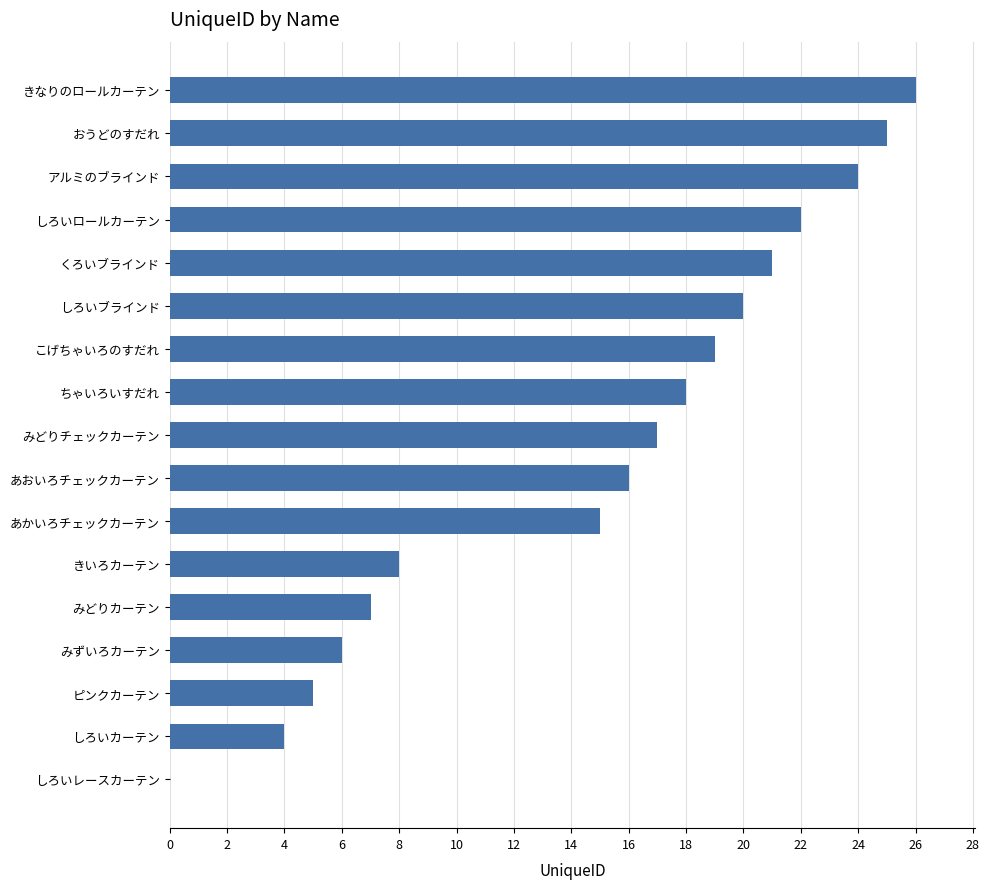

What is the change in value from みどりチェックカーテン to こげちゃいろのすだれ?

+2